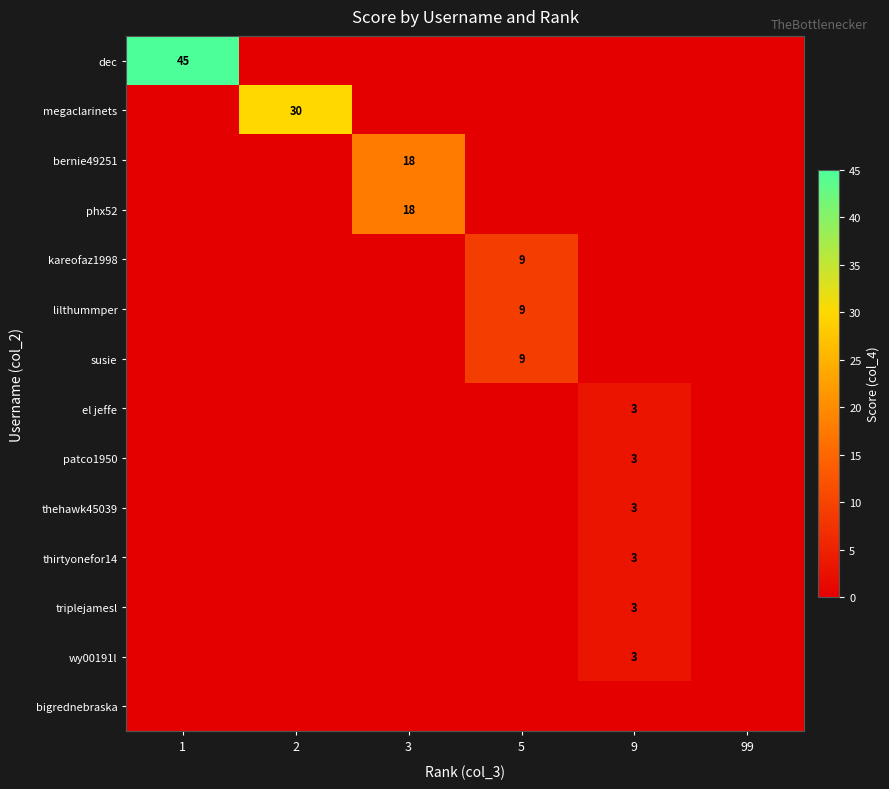

True or false: el jeffe has a value of 3 at 9.

True